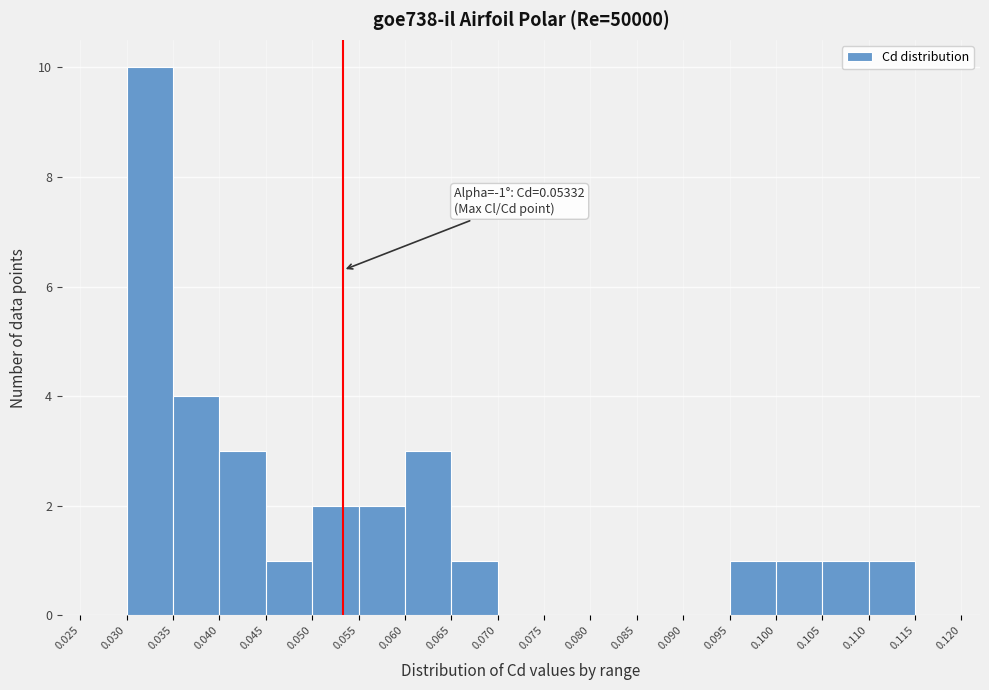

Which range on the x-axis has the tallest bar?

0.030 to 0.035